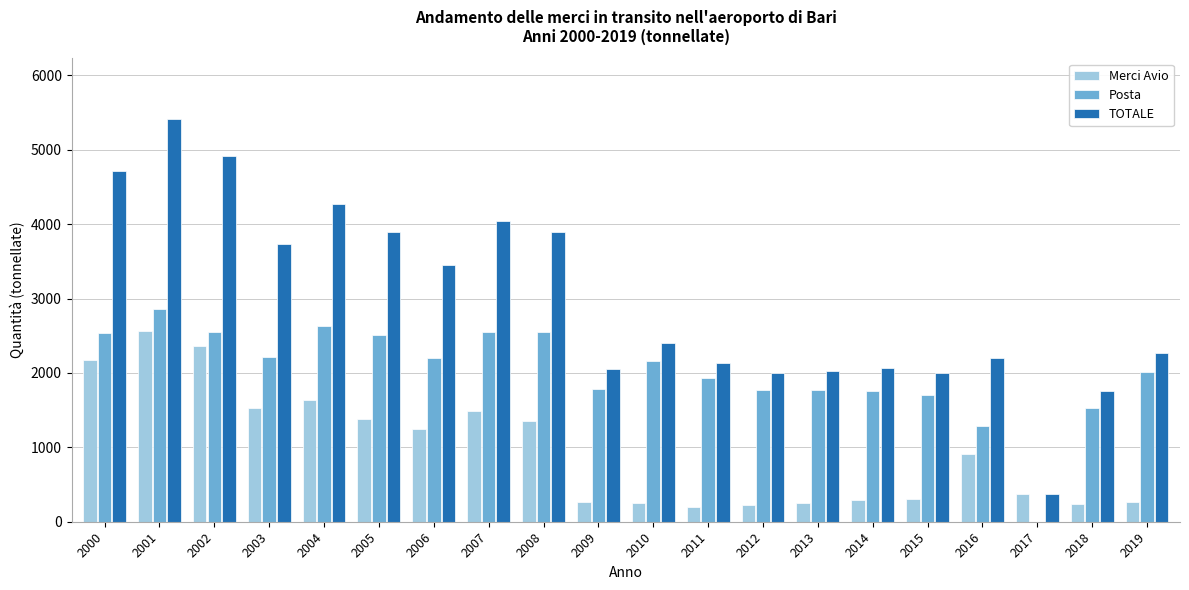

What is the maximum value shown in the chart?

5417